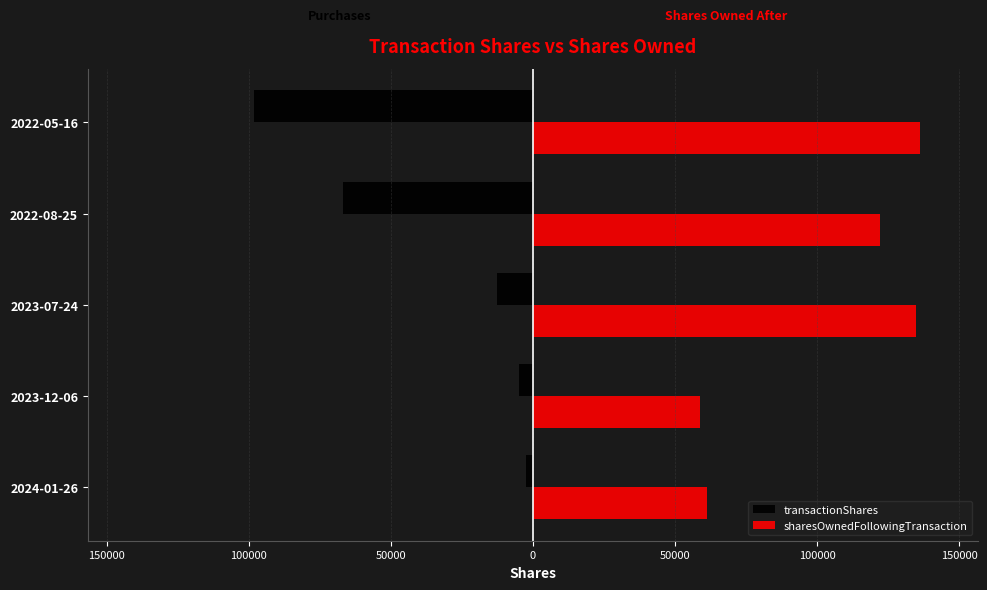

What are all the series names shown in the legend?

transactionShares, sharesOwnedFollowingTransaction